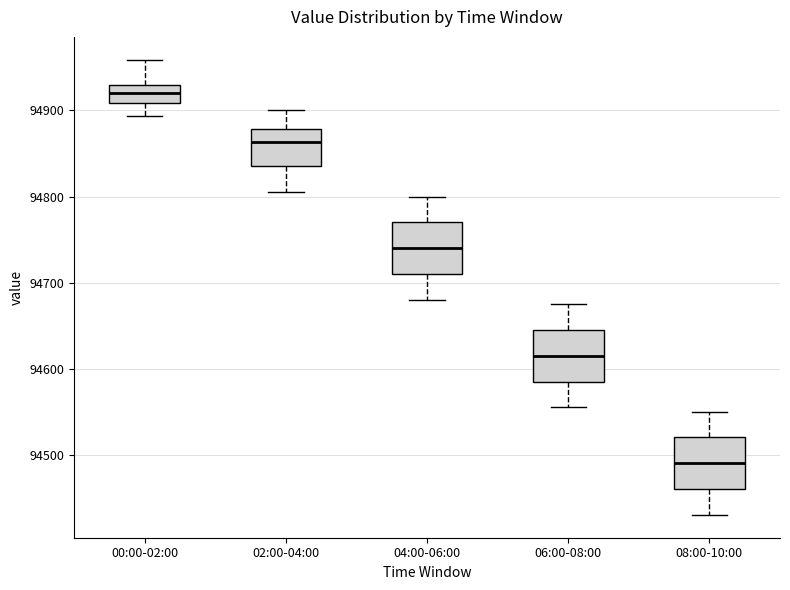

Which box's median line is the lowest?

08:00-10:00